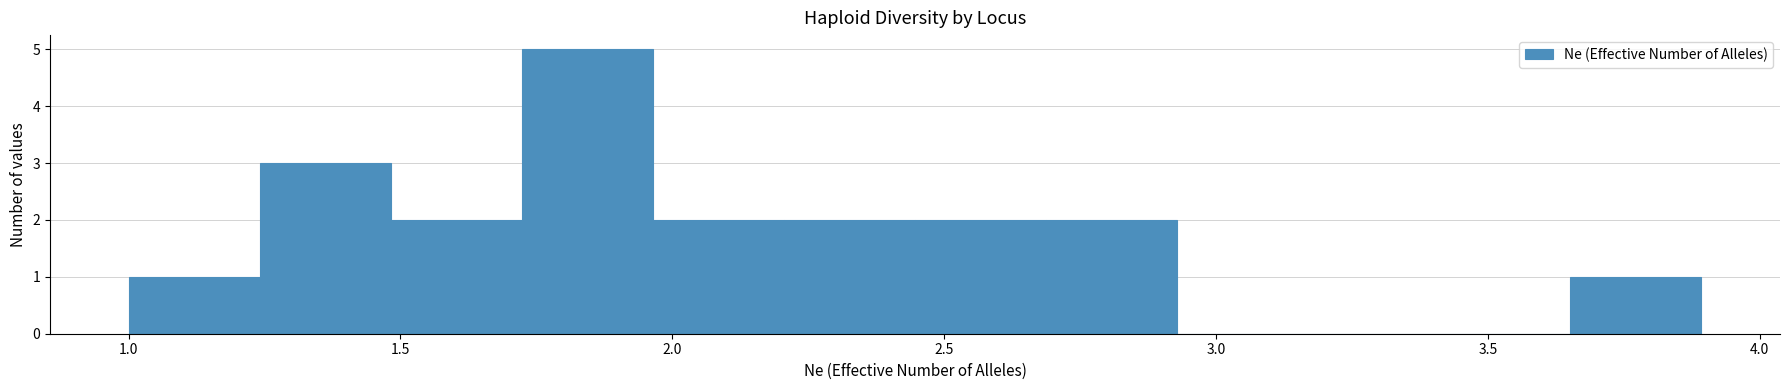

Reading left to right, list every bar in this chart as the range it spans on the x-axis followed by its height. Neither the bar edges nor the heights are printed on the chart, so give them approximately, as read against the axes.

1.00 to 1.25: 1
1.25 to 1.50: 3
1.50 to 1.70: 2
1.70 to 1.95: 5
1.95 to 2.20: 2
2.20 to 2.45: 2
2.45 to 2.70: 2
2.70 to 2.95: 2
2.95 to 3.15: 0
3.15 to 3.40: 0
3.40 to 3.65: 0
3.65 to 3.90: 1